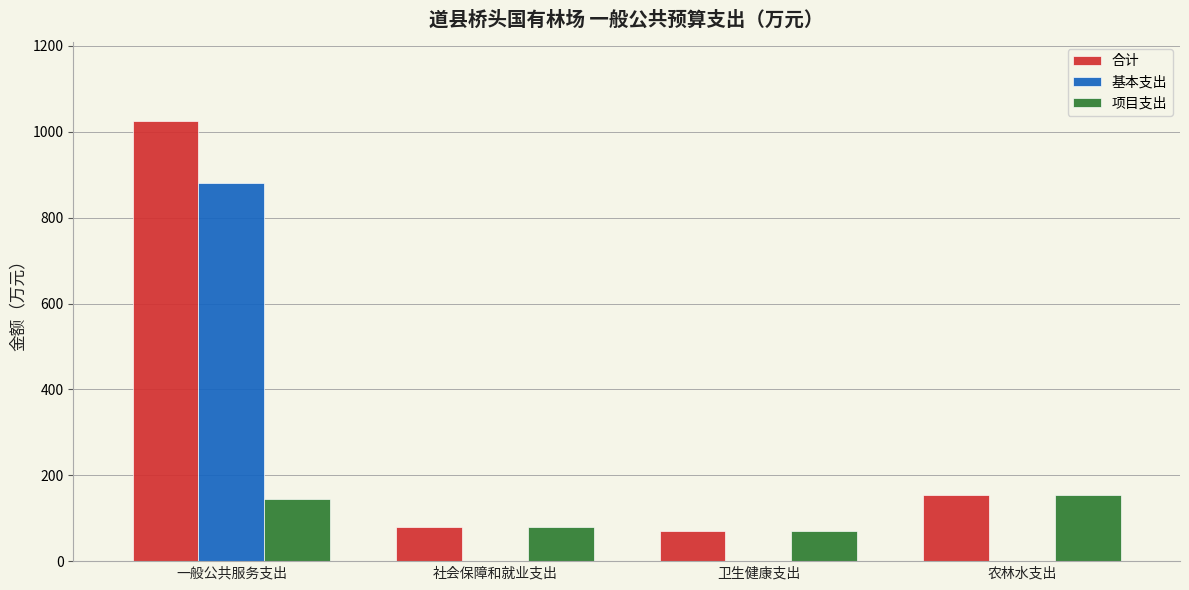

Is it true that 项目支出 equals 269.6 at 农林水支出?

False